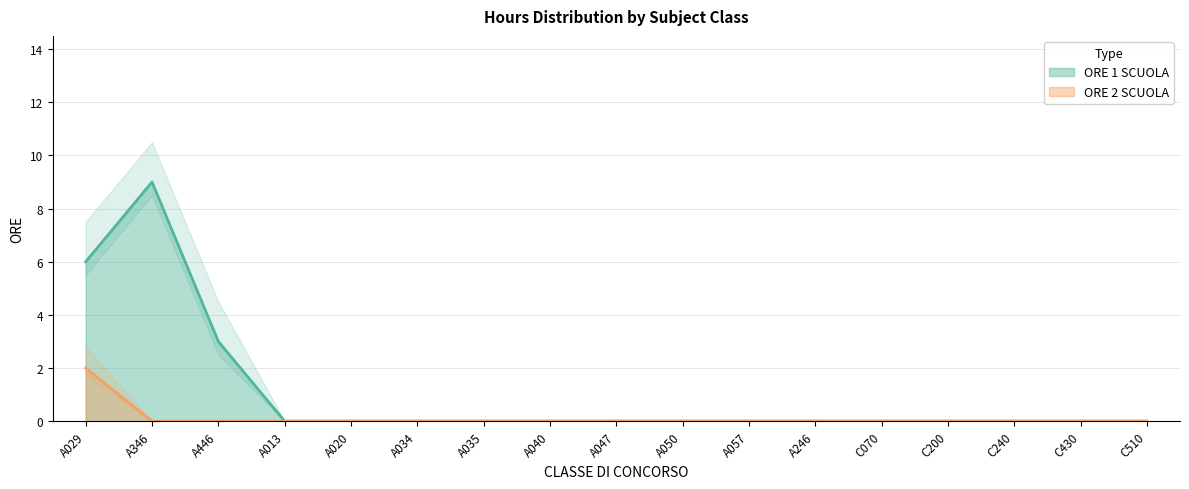

Count the ORE 2 SCUOLA values in the range 0 to 1.

16